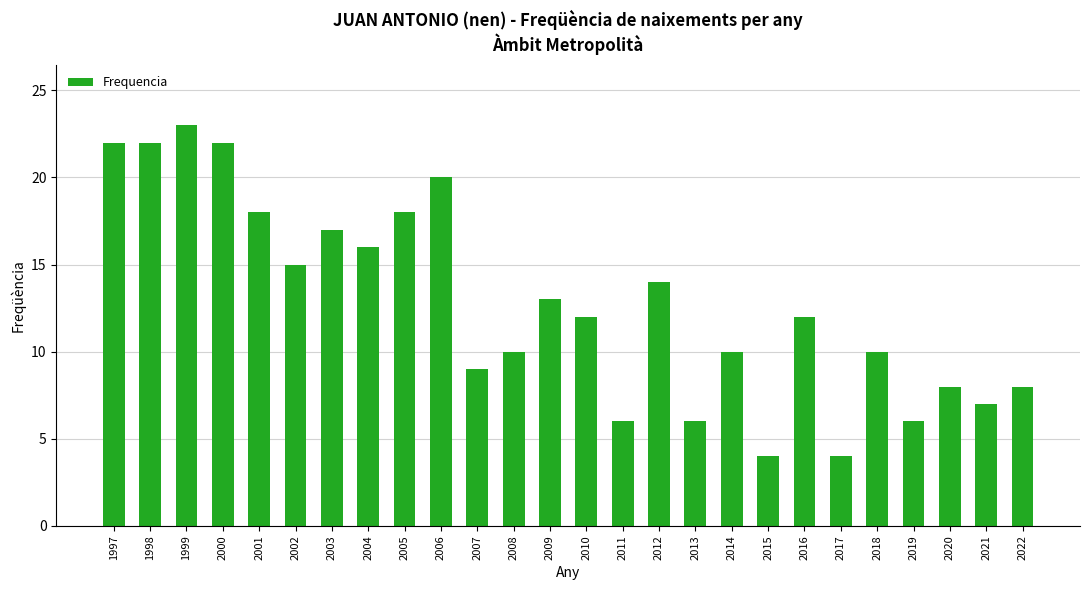

What is the change in value from 2005 to 2008?

-8